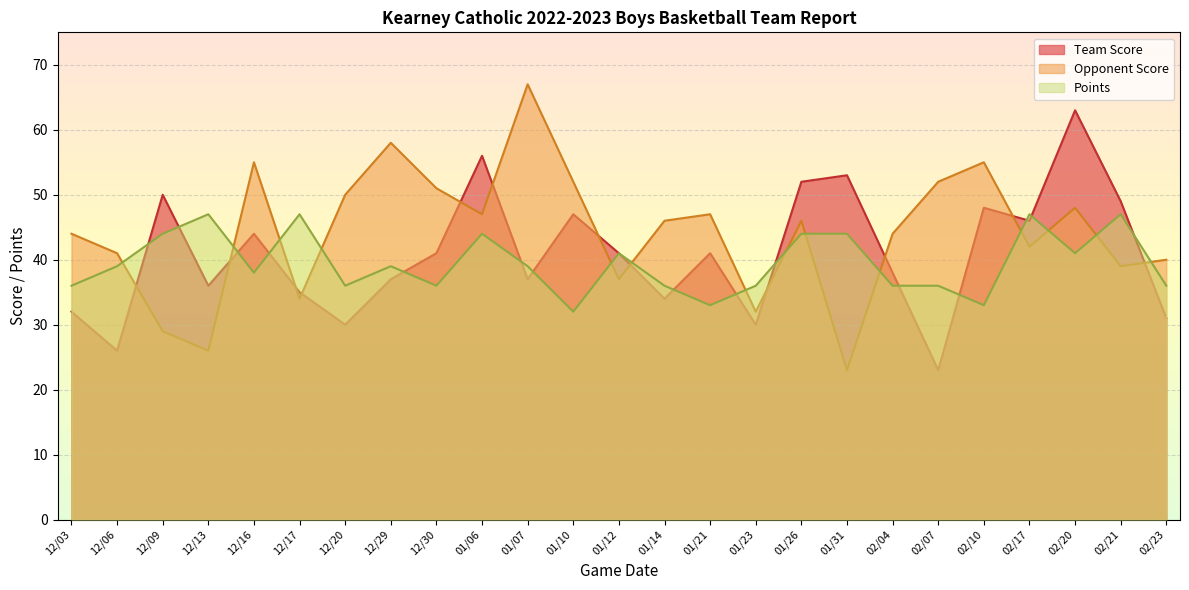

What position from the left is 12/20?

7